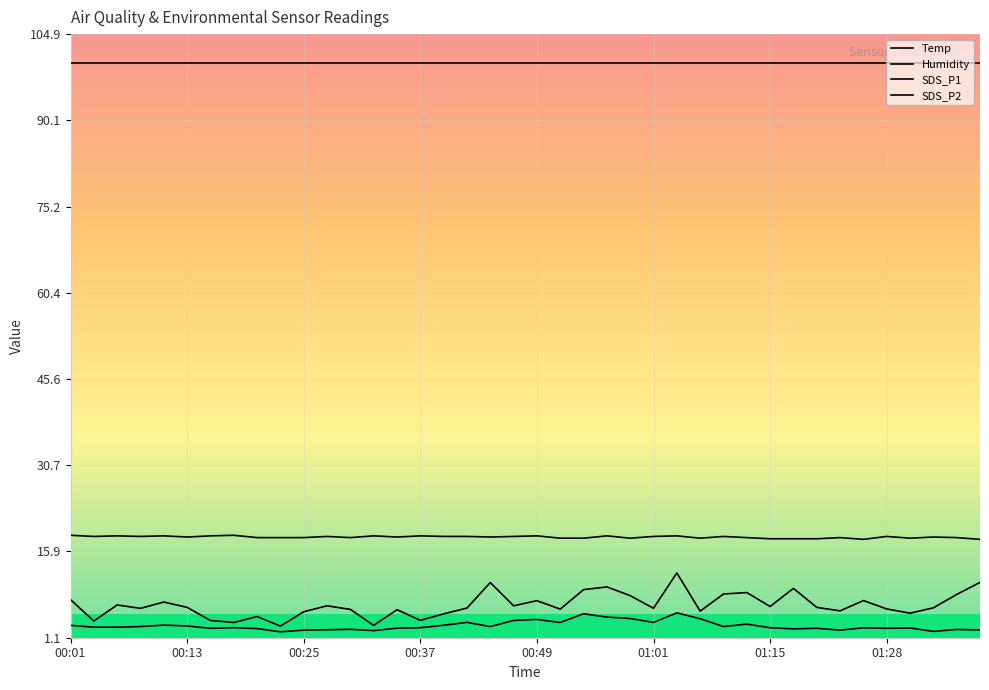

At which category is the sum across all series the highest?

01:04